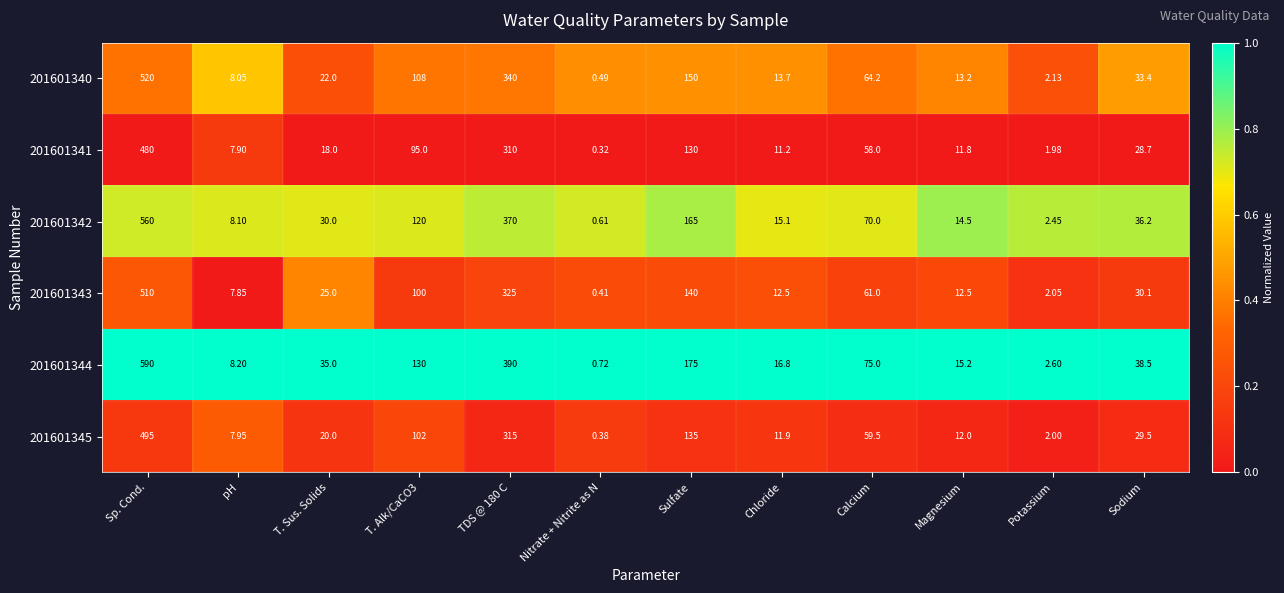

Is the value of 201601343 at Sp. Cond. greater than the value of 201601340 at pH?

Yes